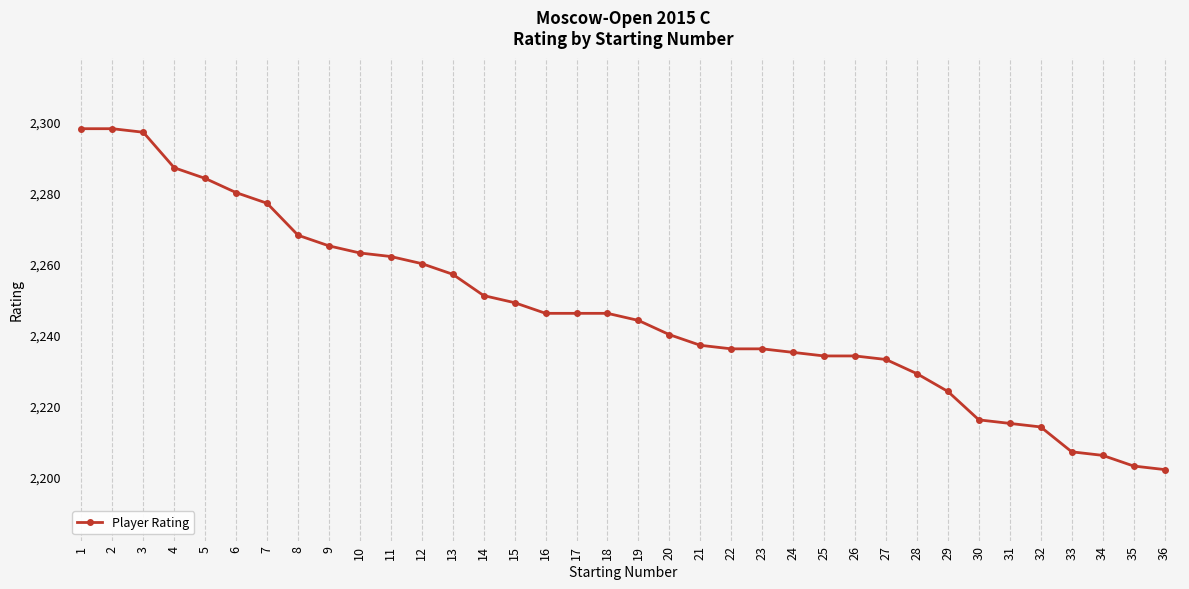

What is the difference between the maximum and minimum values?

96